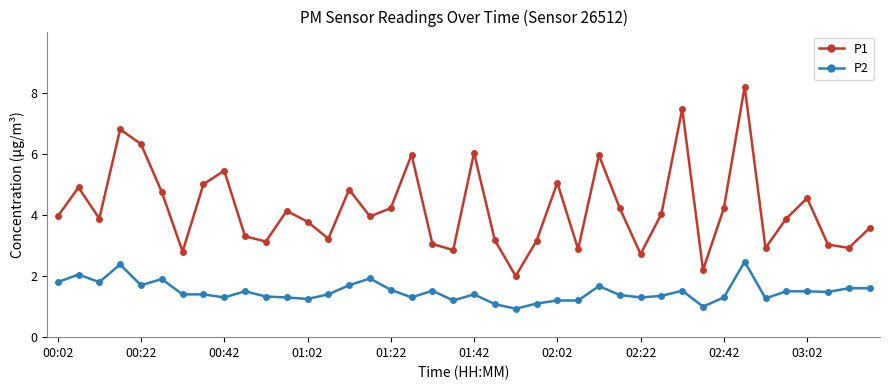

What is the value of the P1 point at the 40th from the left?

3.6